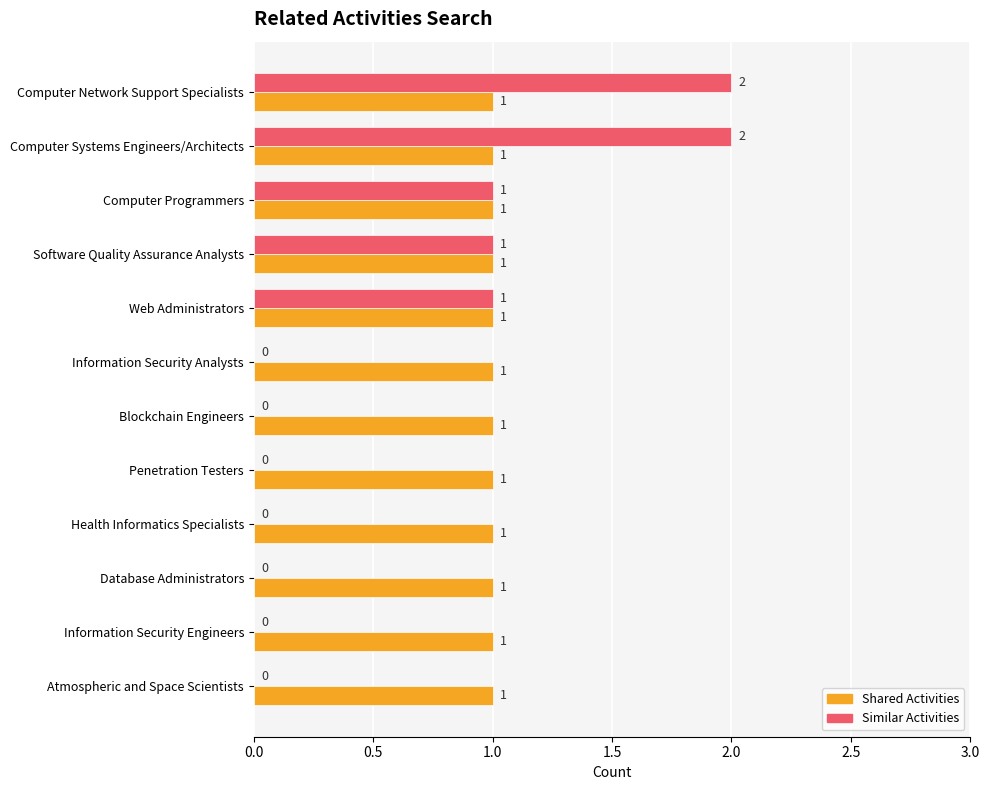

What are all the series names shown in the legend?

Shared Activities, Similar Activities